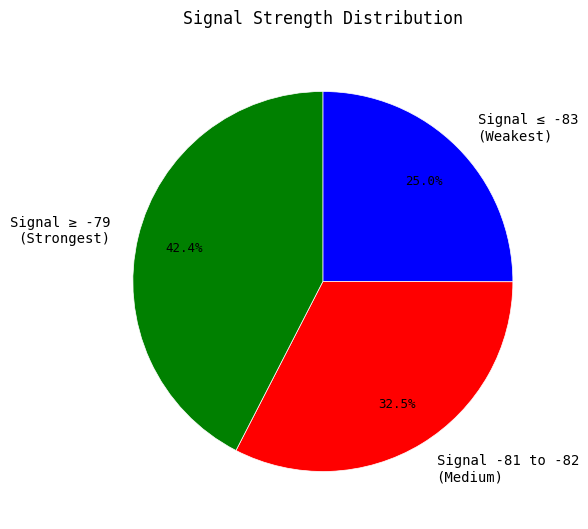

Approximately how many times larger is the value at Signal ≥ -79 (Strongest) compared to Signal -81 to -82 (Medium)?

1.3